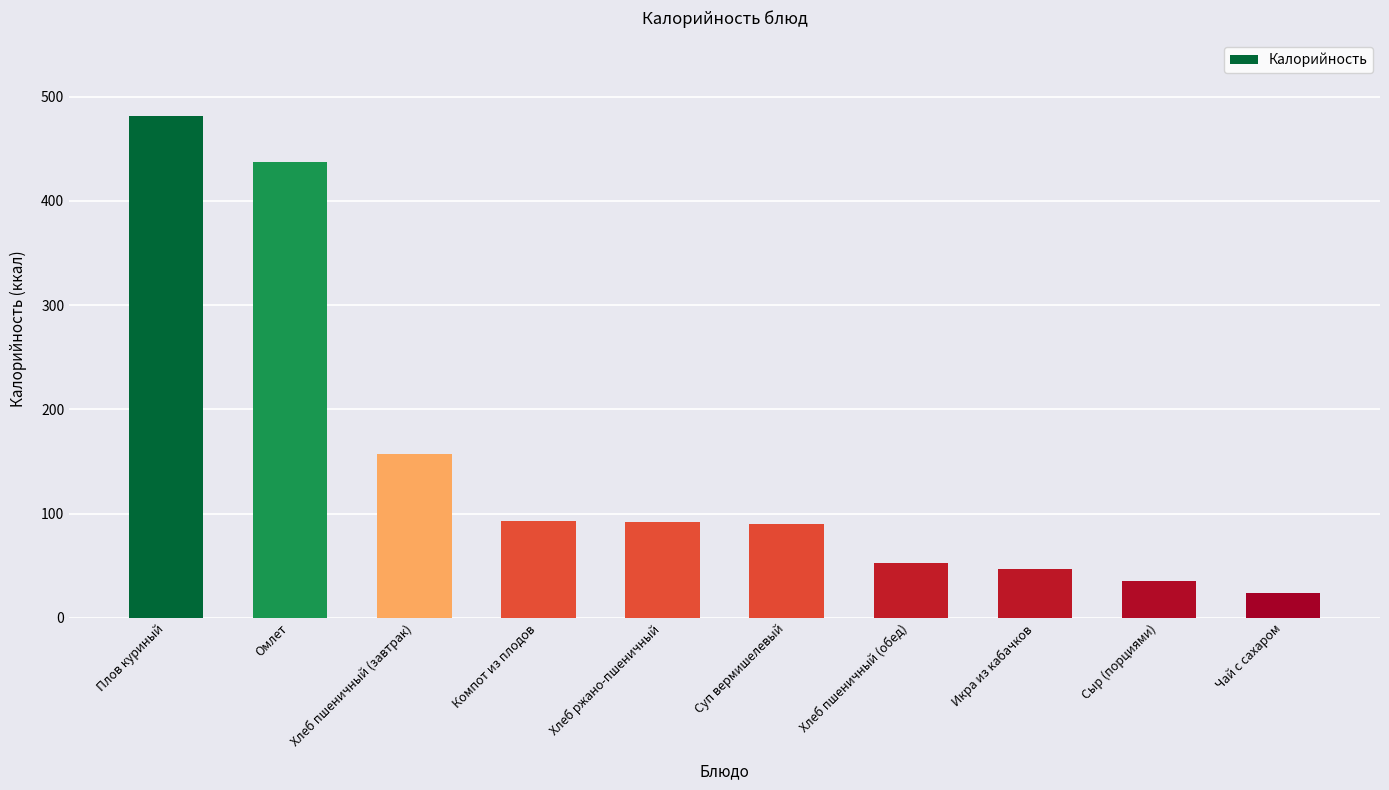

Is it true that the value at Чай с сахаром is 24.0?

True